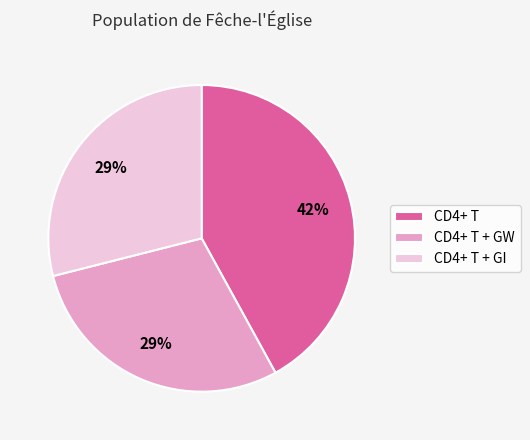

To the nearest percent, what is the difference between the largest and smallest slice percentages?

13%